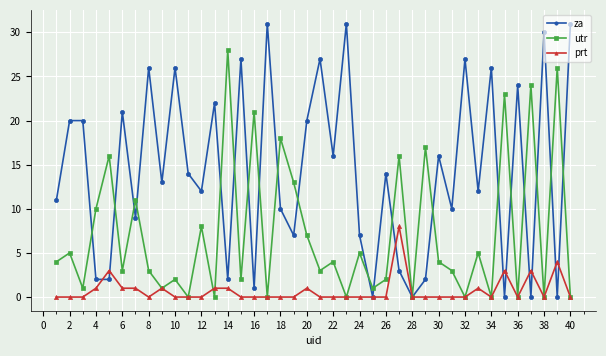

Which series has the largest range (max minus min)?

za